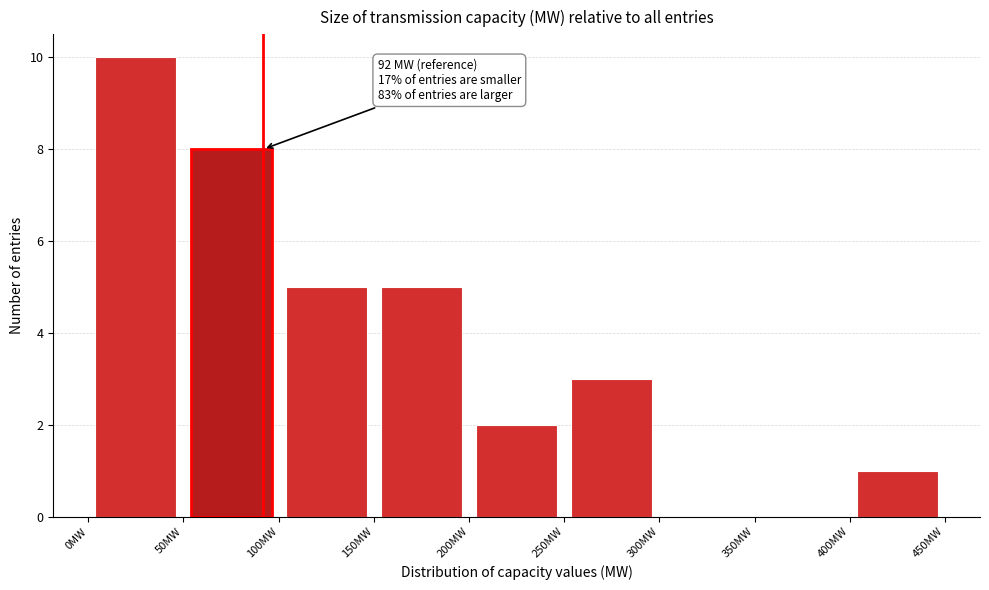

Over which range of the x-axis is the bar tallest?

0 to 50